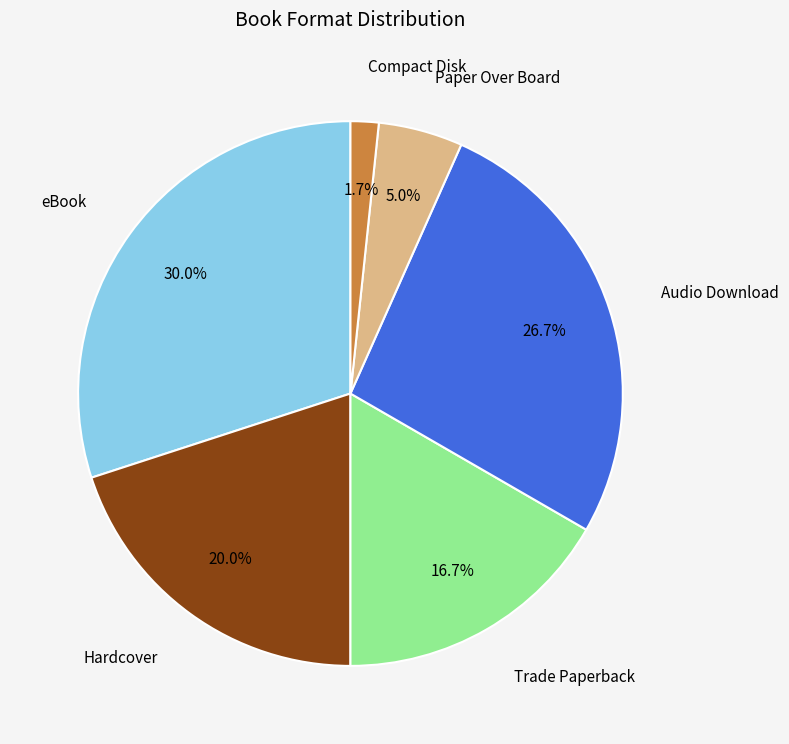

Is there a majority slice in this chart?

No